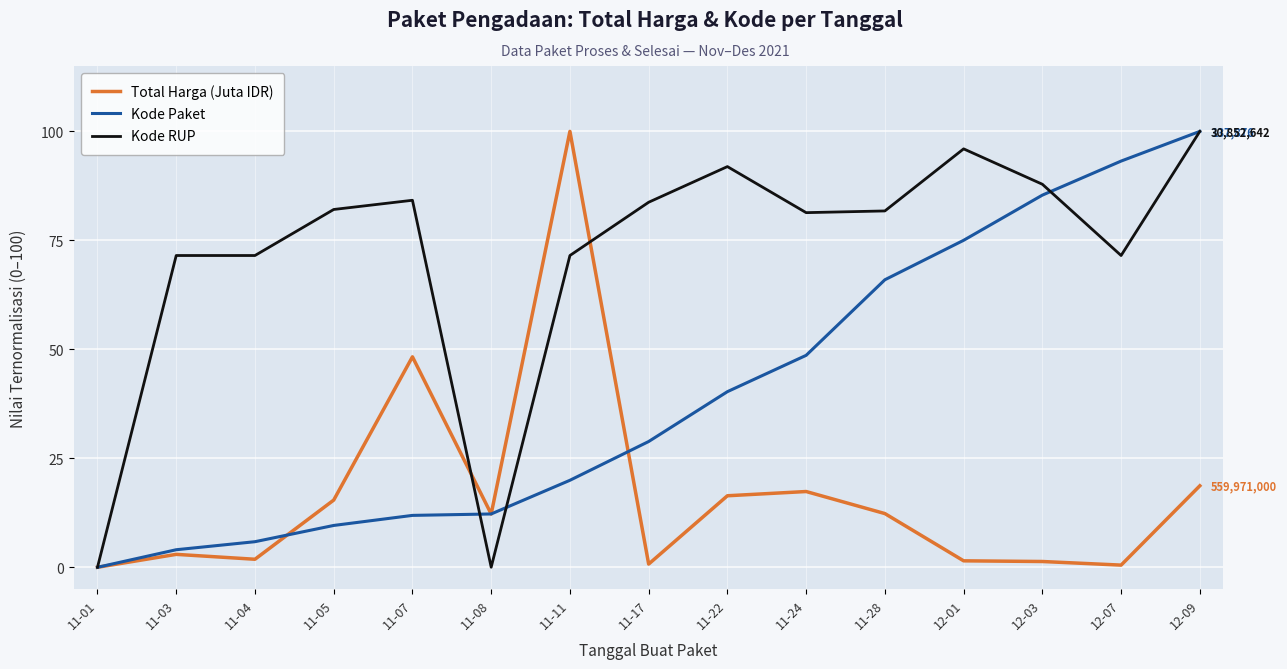

What is the total value across all series at 12-03?

174.6